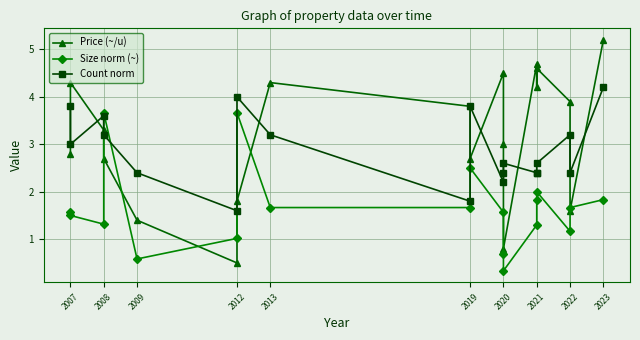

Which series has the largest total across all categories?

Price (~/u)